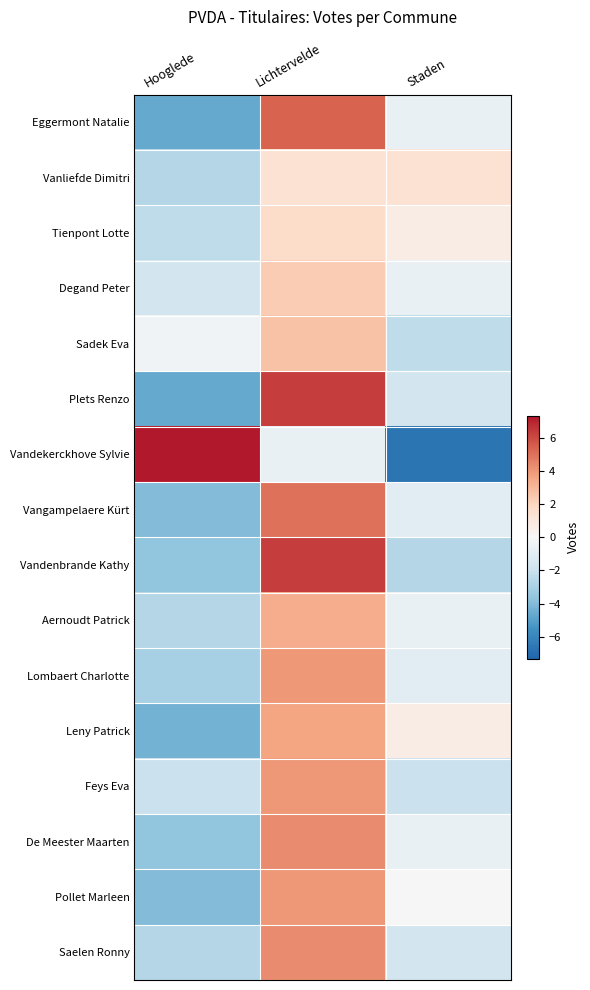

At Hooglede, list the series in order from smallest to largest.

Plets Renzo, Eggermont Natalie, Leny Patrick, Vangampelaere Kürt, Pollet Marleen, De Meester Maarten, Vandenbrande Kathy, Lombaert Charlotte, Aernoudt Patrick, Vanliefde Dimitri, Saelen Ronny, Tienpont Lotte, Feys Eva, Degand Peter, Sadek Eva, Vandekerckhove Sylvie